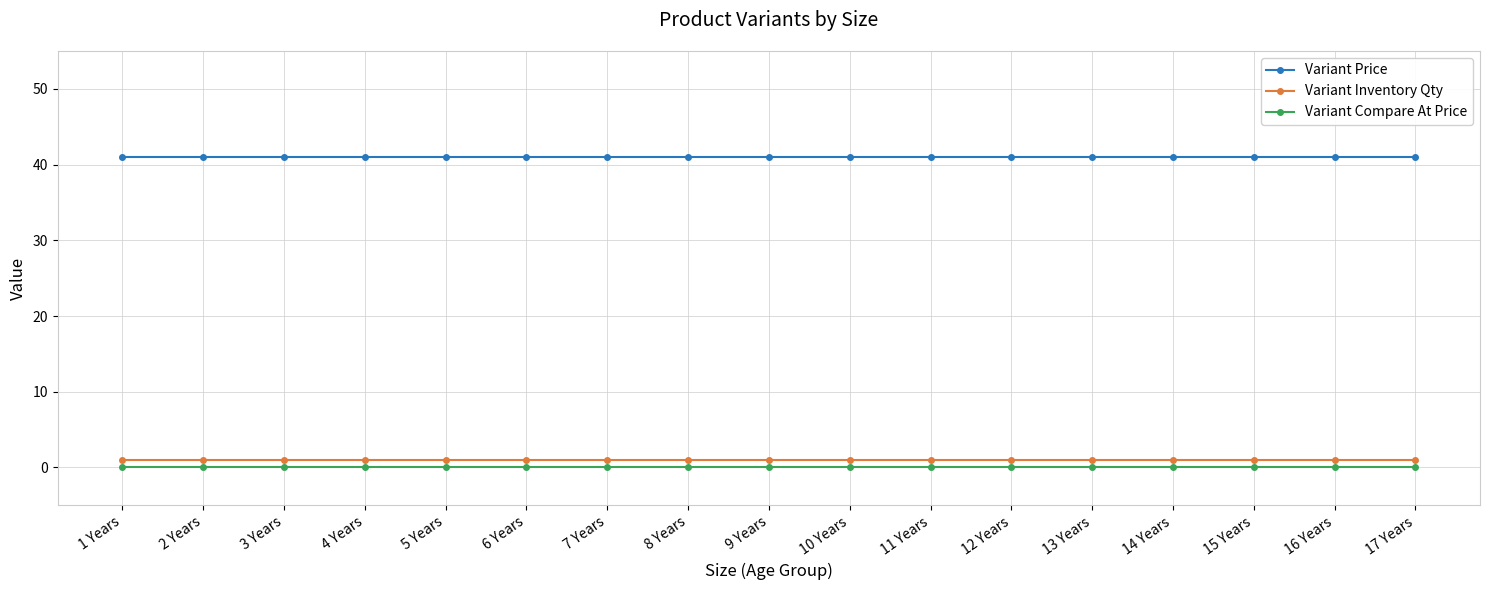

The value of Variant Compare At Price at 12 Years is 0. True or false?

True